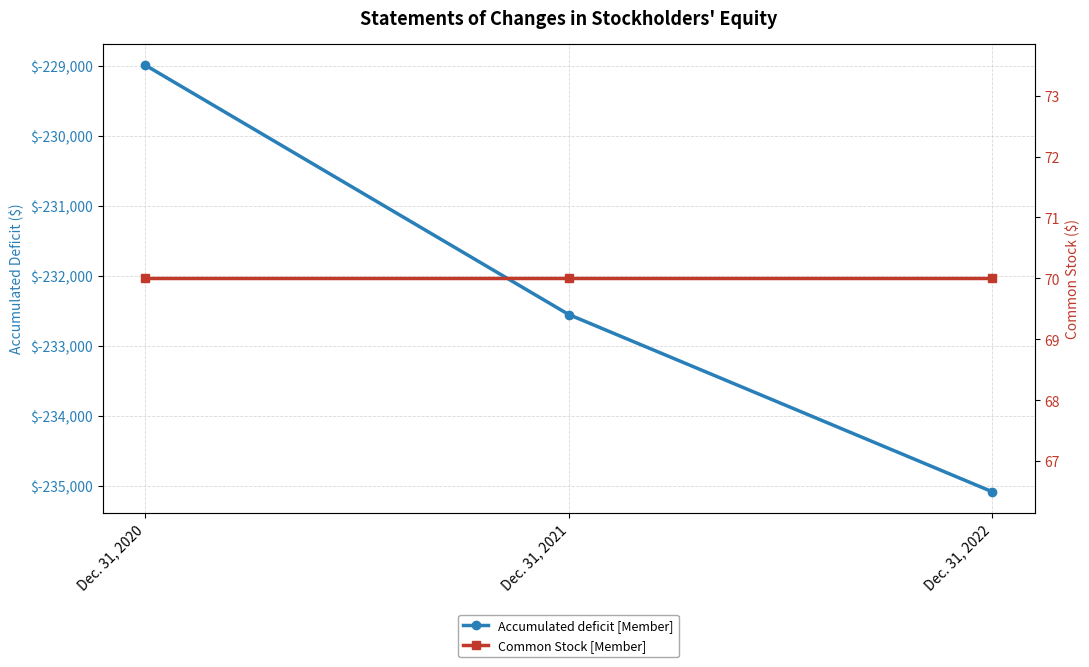

Is the value of Common Stock [Member] at Dec. 31, 2022 greater than the value of Accumulated deficit [Member] at Dec. 31, 2020?

Yes